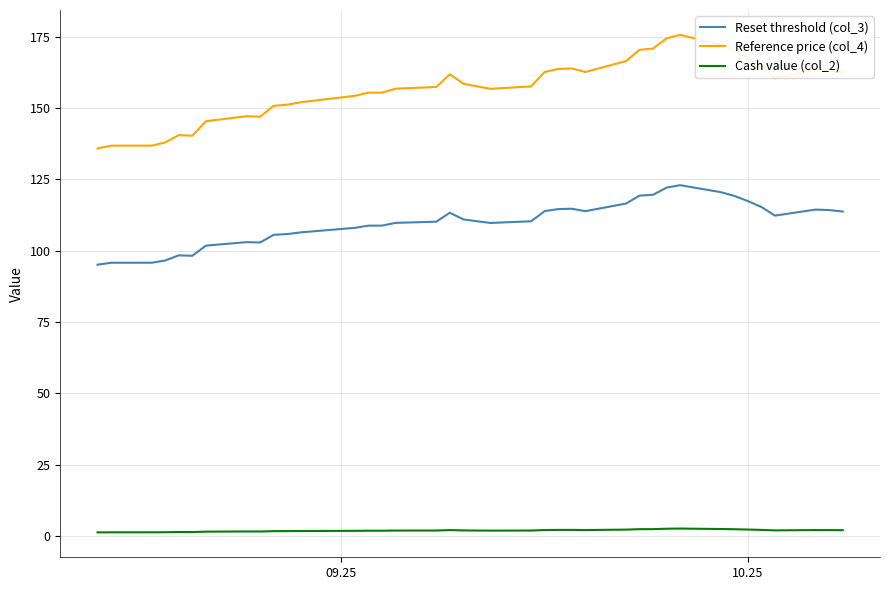

Rank the series by their average value, from highest to lowest.

Reference price (col_4), Reset threshold (col_3), Cash value (col_2)